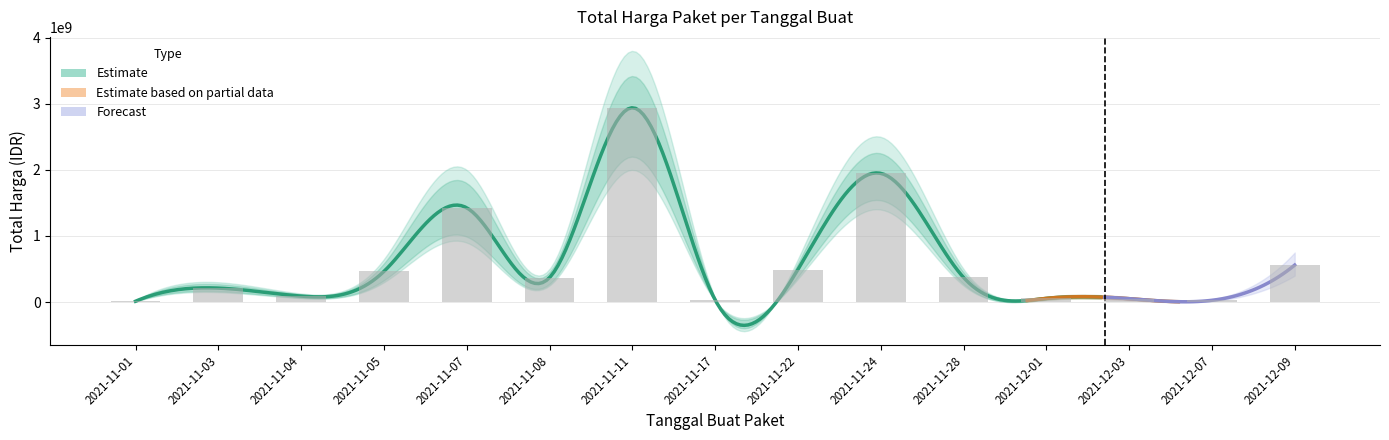

The value at 2021-11-01 is 12787500. True or false?

True